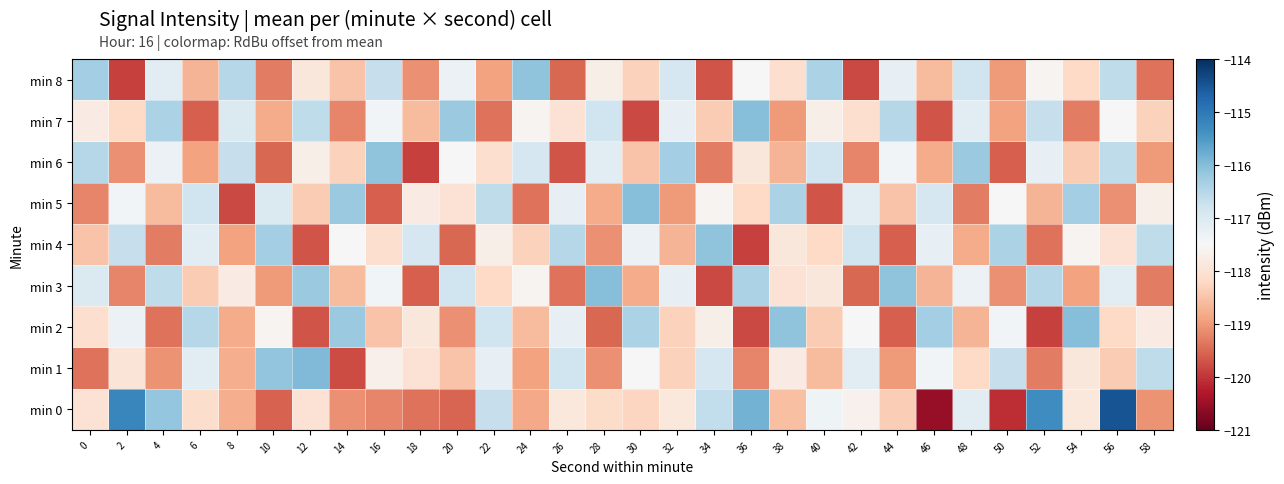

What is the maximum value shown in the chart?

-114.5